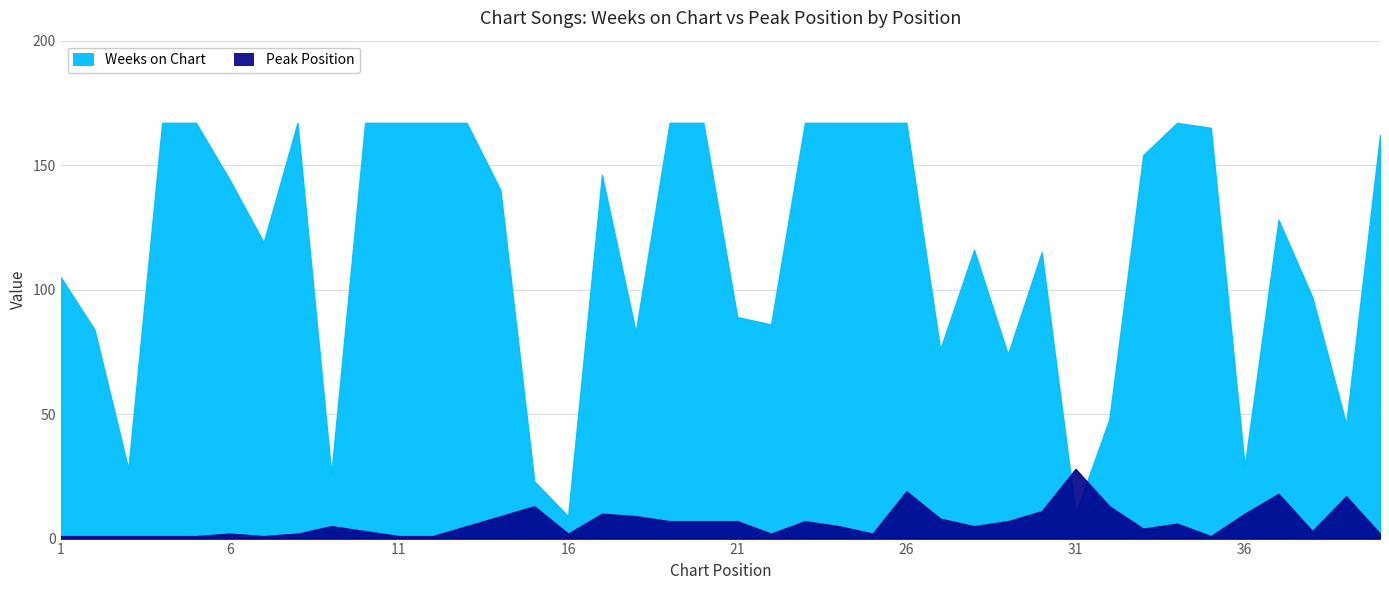

The value of Peak Position at 8 is 2. True or false?

True